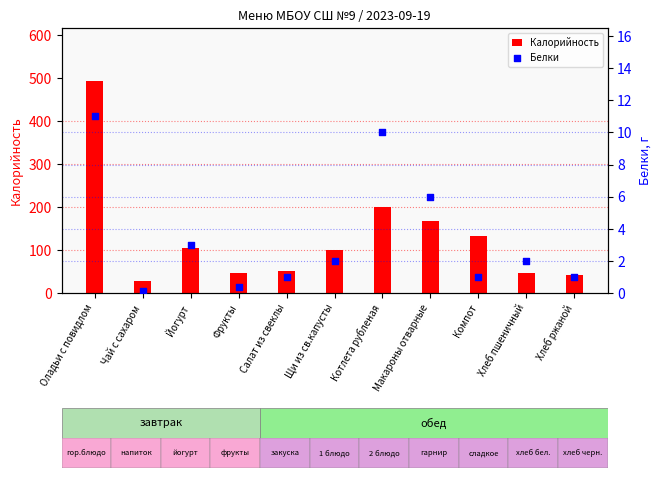

Which series has the largest total across all categories?

Калорийность